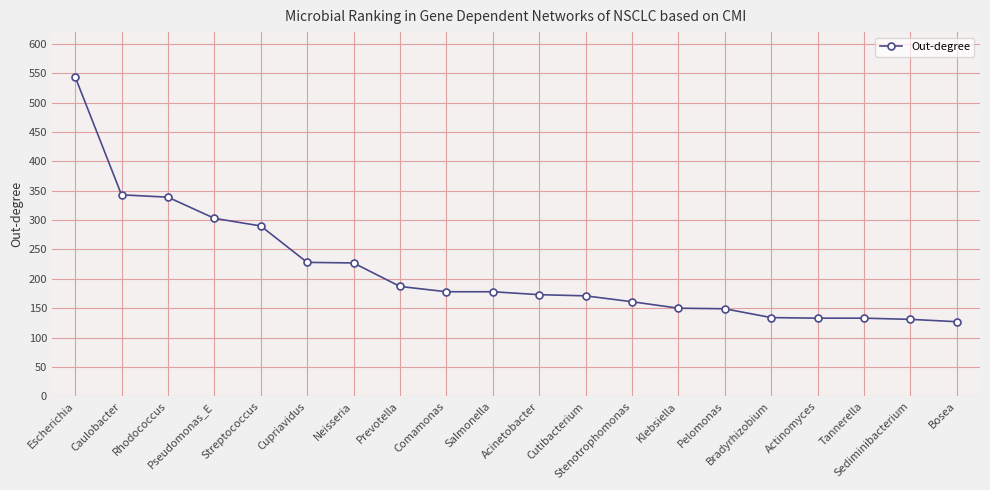

True or false: the data shows 150 at Klebsiella.

True